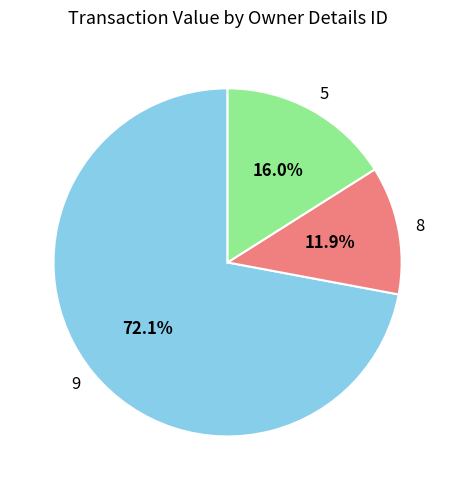

Approximately how many times larger is the value at 9 compared to 5?

4.5